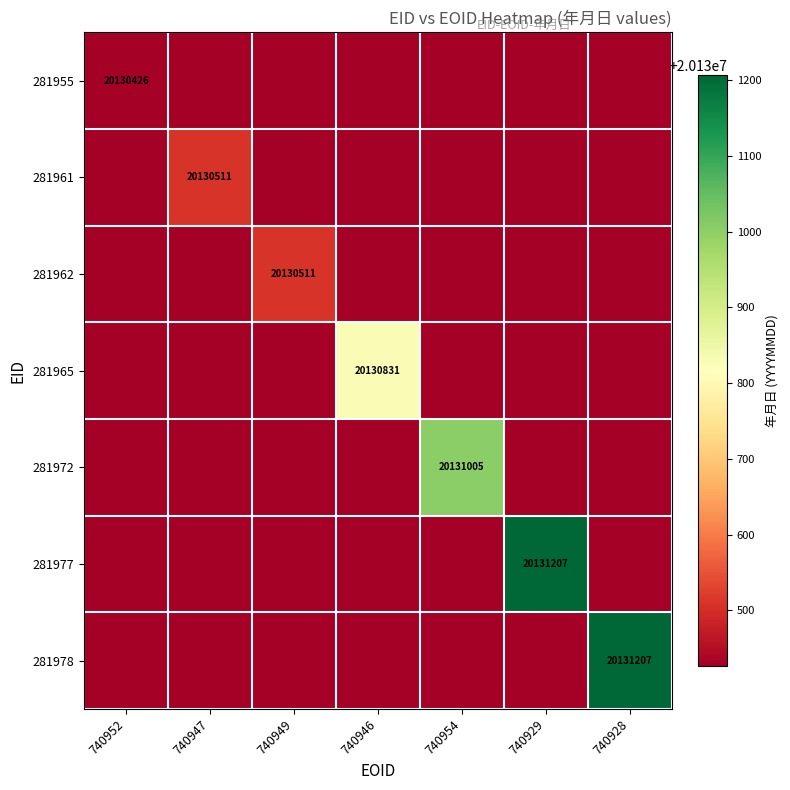

What is the spread (max minus min) of values at 740946?

405